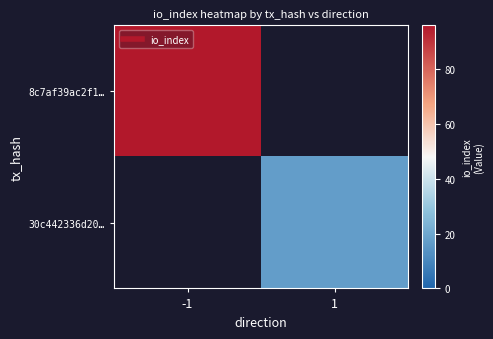

Rank the series at -1 from highest to lowest value.

8c7af39ac2f1…, 30c442336d20…